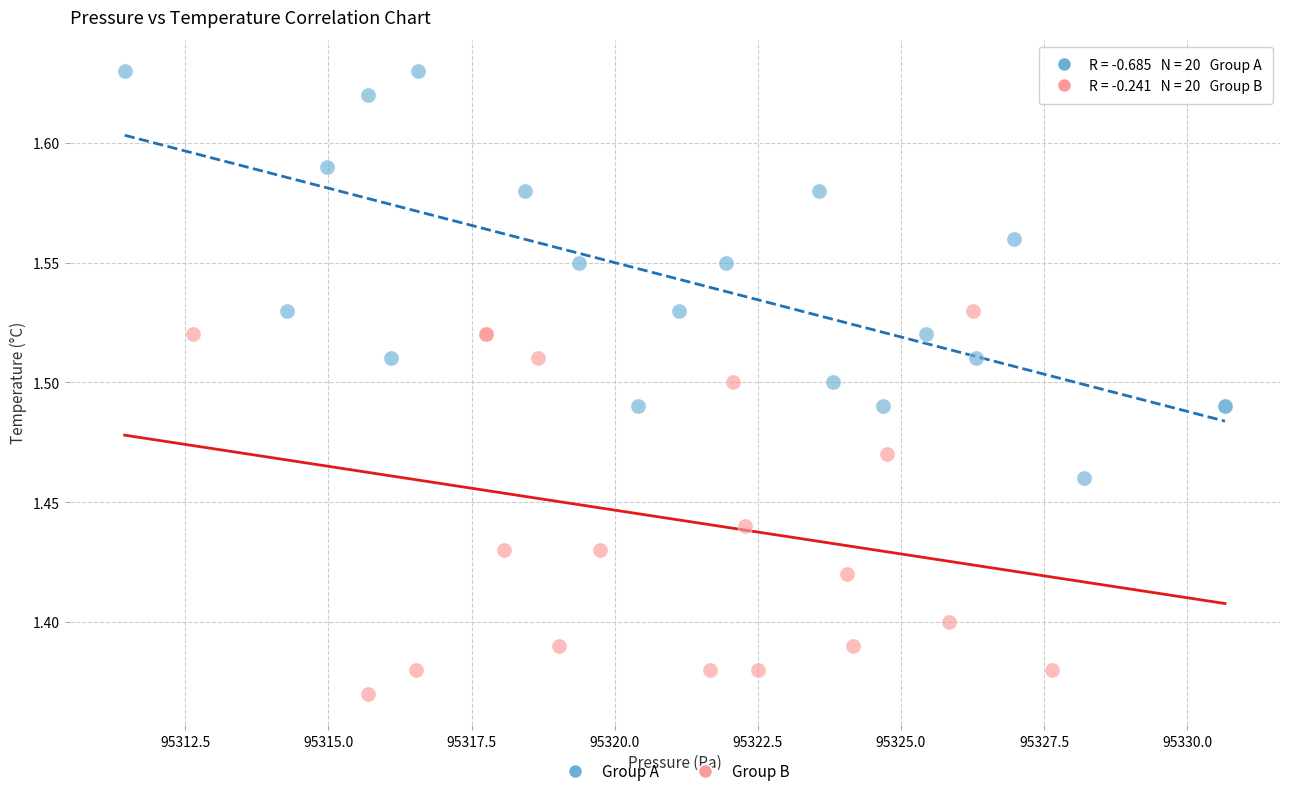

Which series reaches the maximum Y coordinate?

Group A